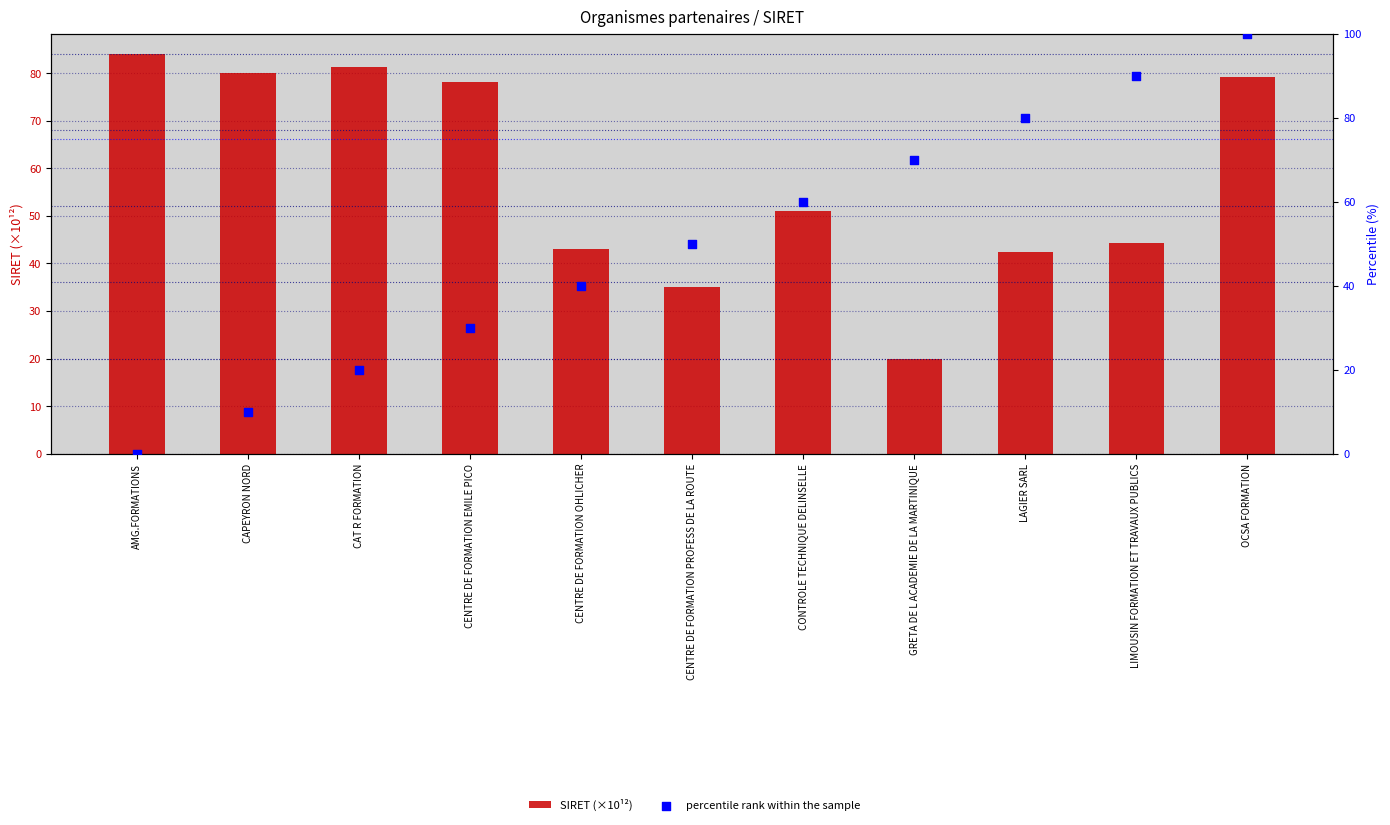

Is the value of percentile rank within the sample at CENTRE DE FORMATION EMILE PICO greater than the value of SIRET (×10¹²) at AMG.FORMATIONS?

No